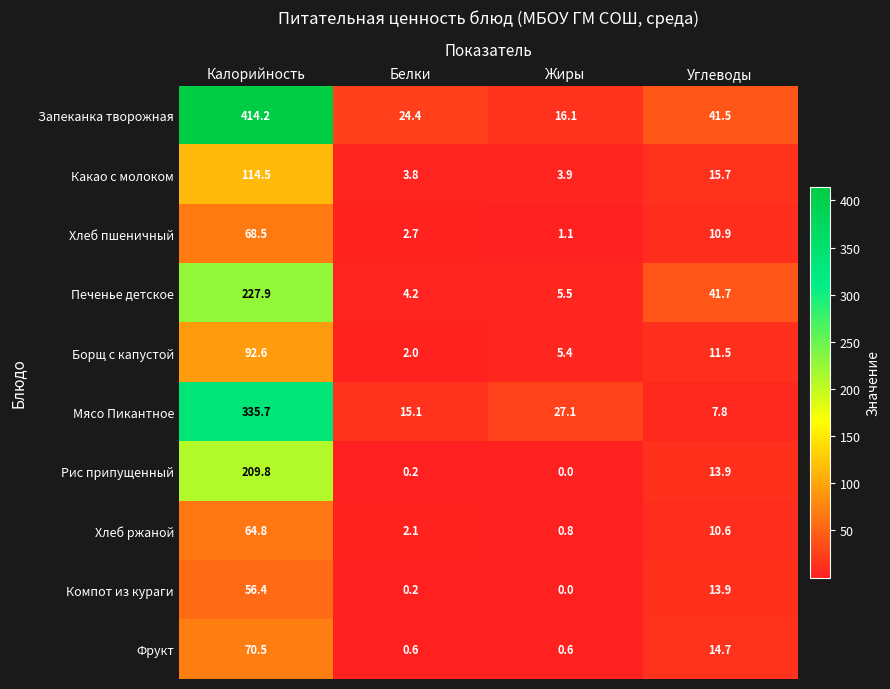

What is the difference between the Печенье детское values at Углеводы and Белки?

37.5